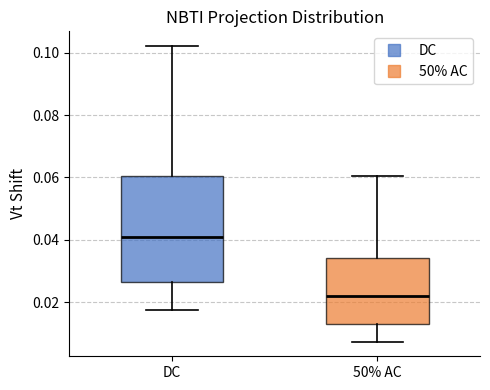

Comparing the boxes themselves (not the whiskers), which one is the tallest?

DC